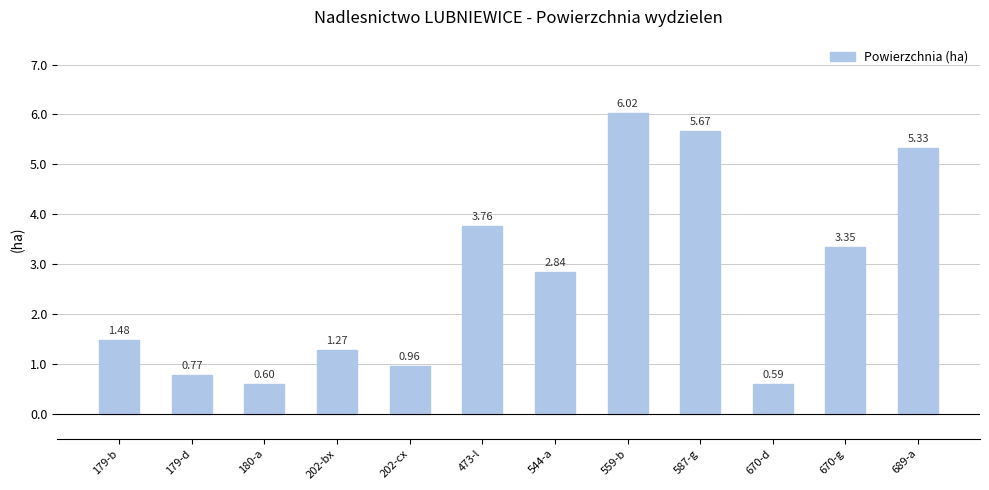

At which category does the chart reach its minimum across all series?

670-d